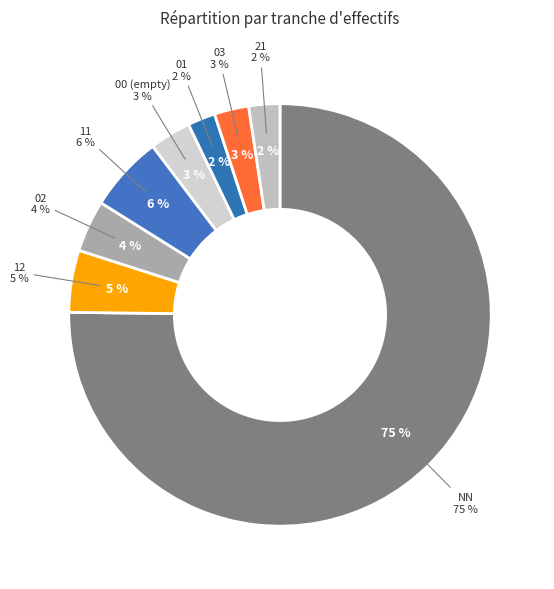

The 01 slice represents 1% of the pie. True or false?

False